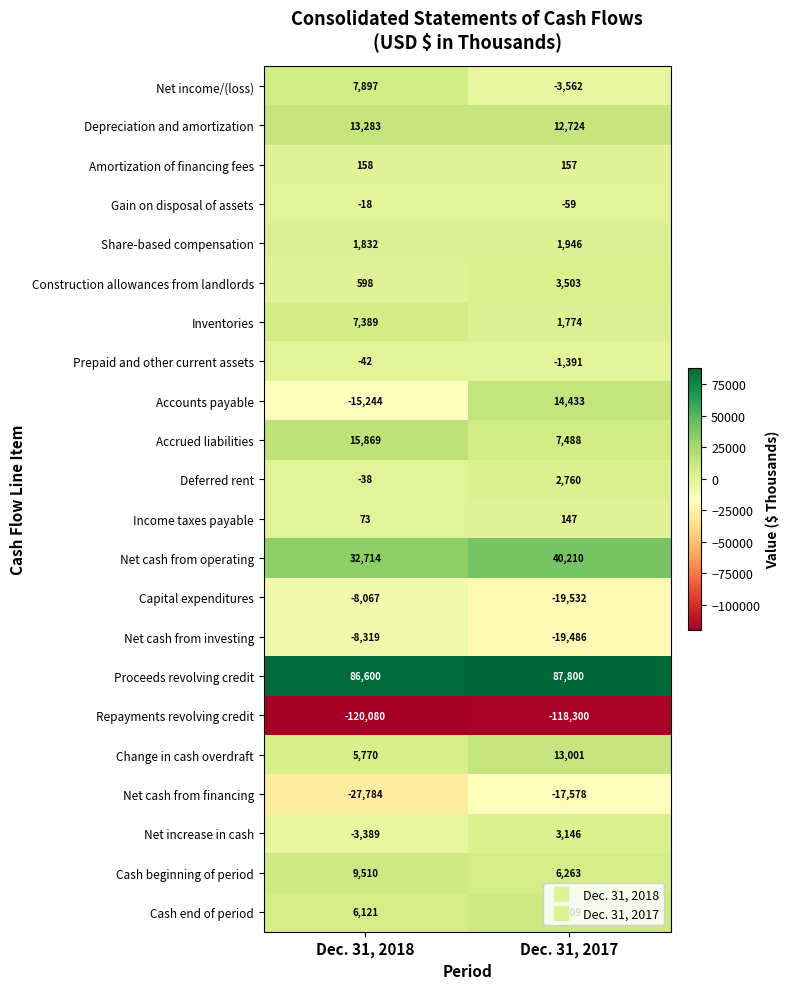

Which label corresponds to the largest value in the chart?

Dec. 31, 2017